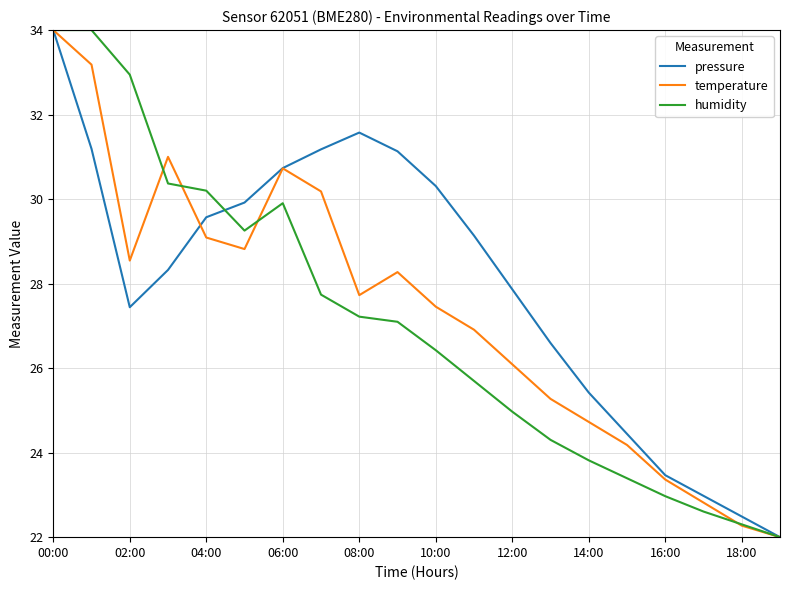

What is the average value of the pressure series?

28.0